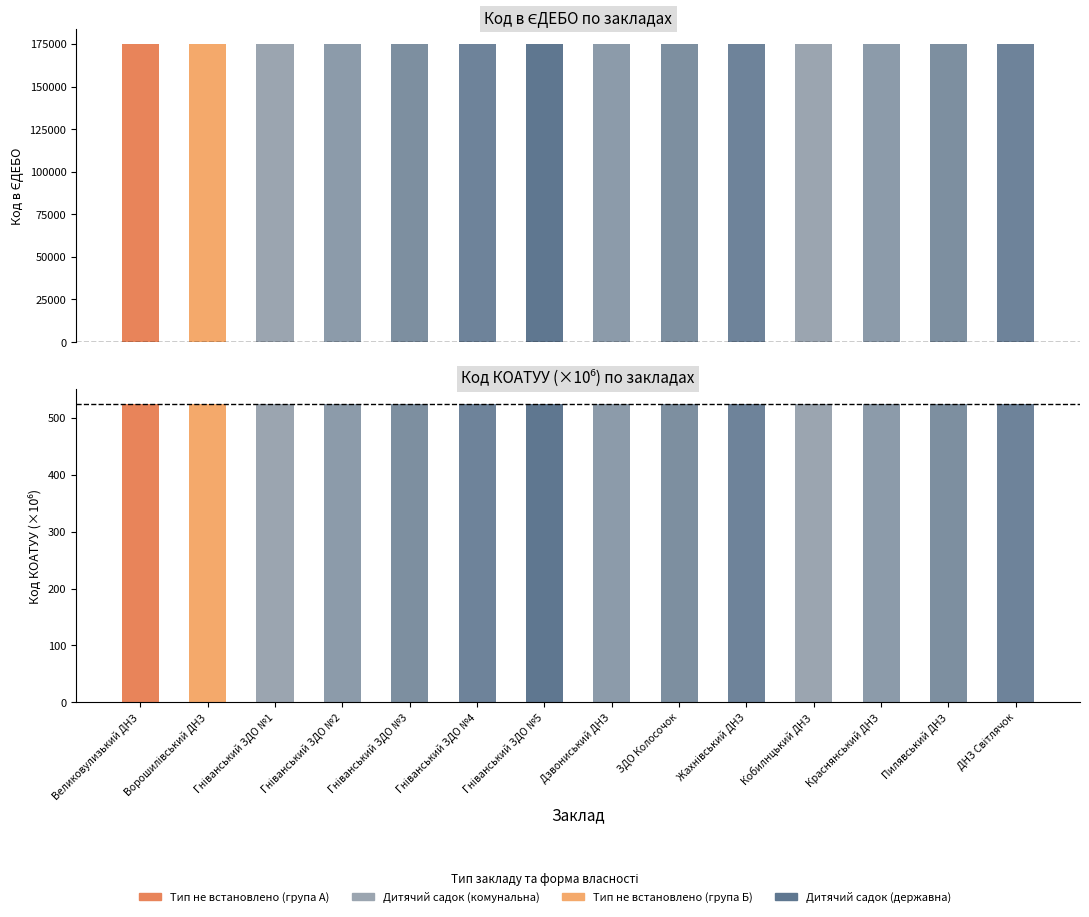

Reading left to right, what are all the values shown in this chart?

175071	175072	174981	174982	174983	174984	174985	175073	175074	175075	175076	175077	175078	175079